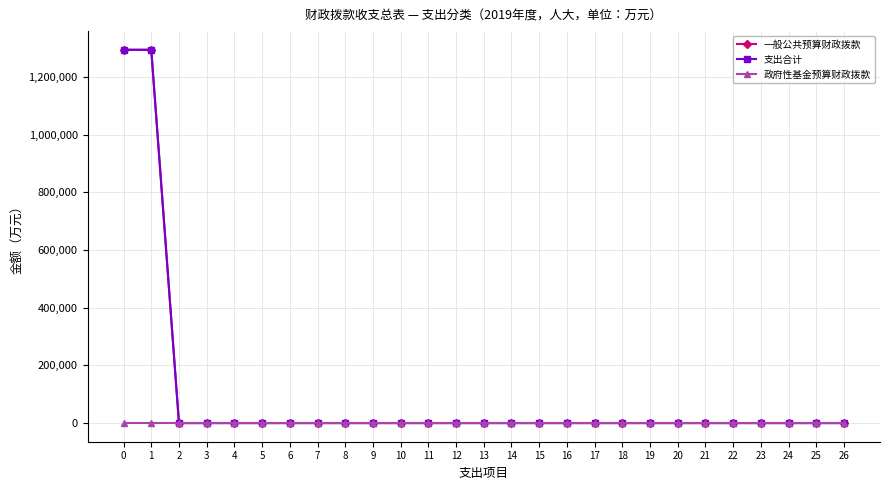

True or false: 政府性基金预算财政拨款 has a value of 0 at 4.

True